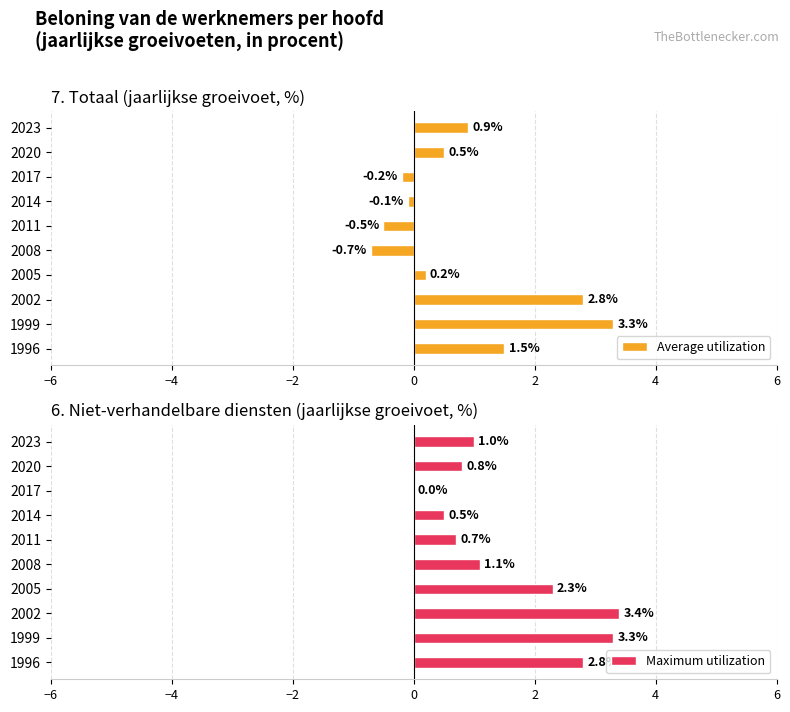

What is the difference between the second highest and minimum values in the Average utilization series?

3.5